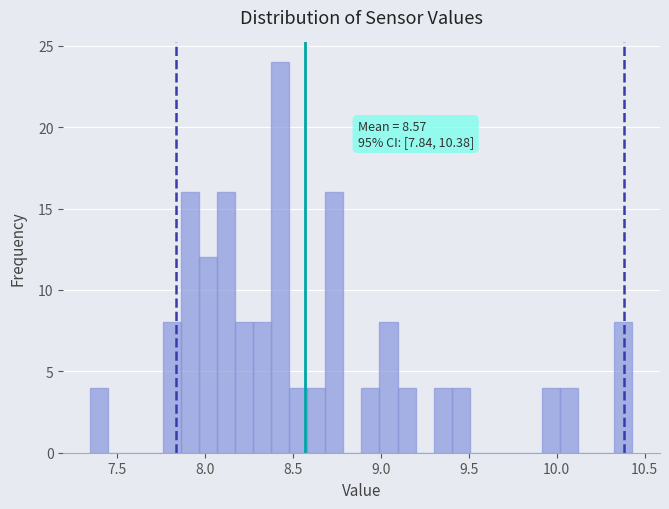

Read against the x-axis, roughly where is the centre of the tallest bar?

8.45